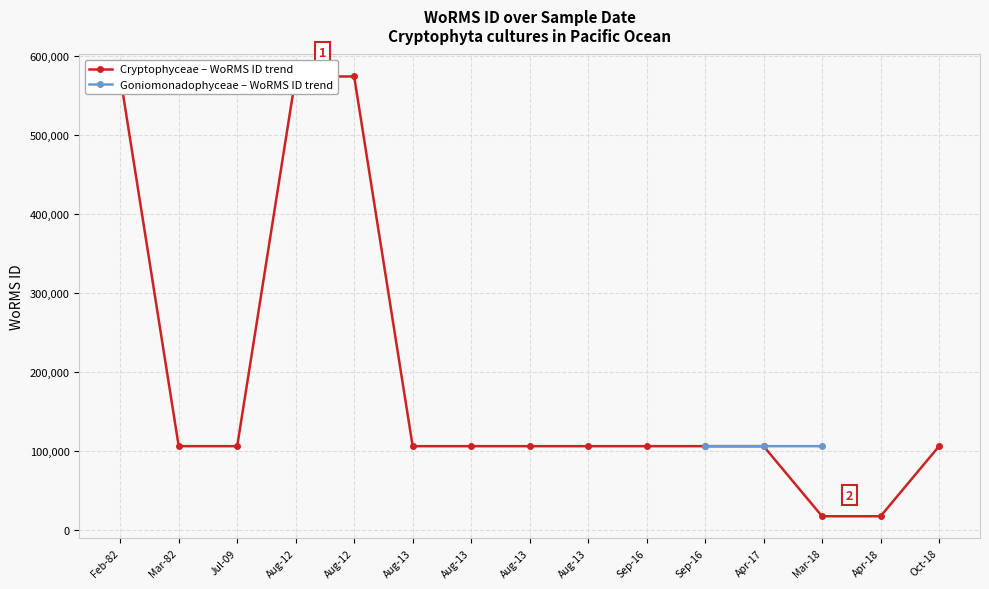

How many values in the Goniomonadophyceae – WoRMS ID trend series are below 106287?

1